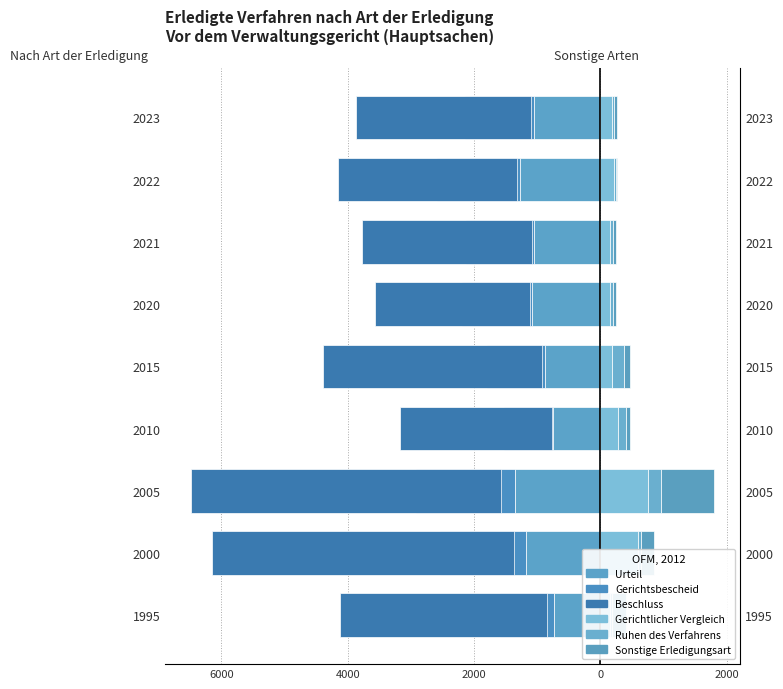

What is the sum of the Beschluss values at 2015 and 2023?

-6228